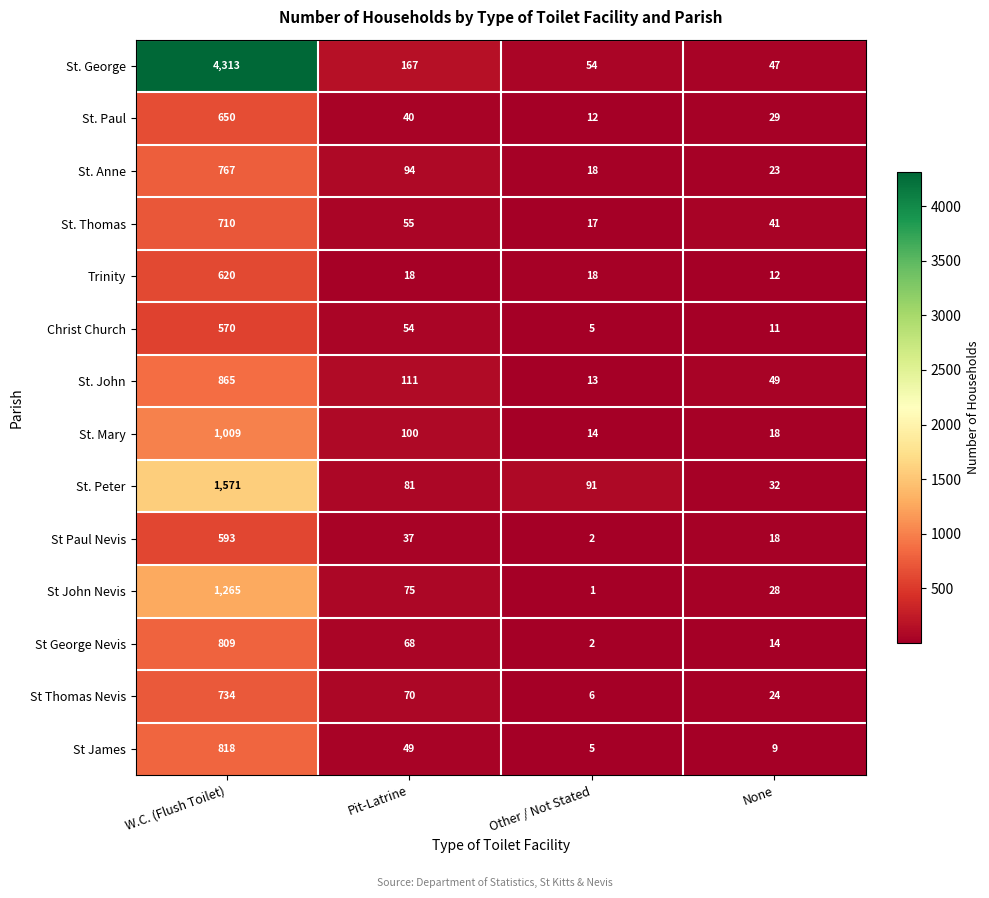

What is the difference between the maximum and second lowest values in the St James series?

809